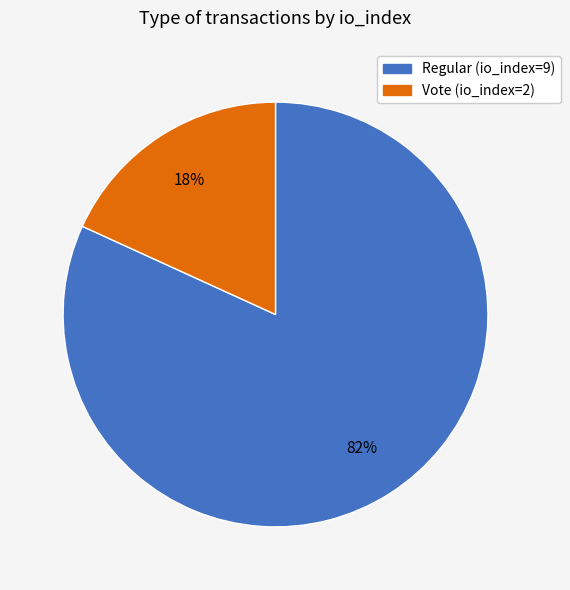

Which slice is the smallest?

Vote (io_index=2)